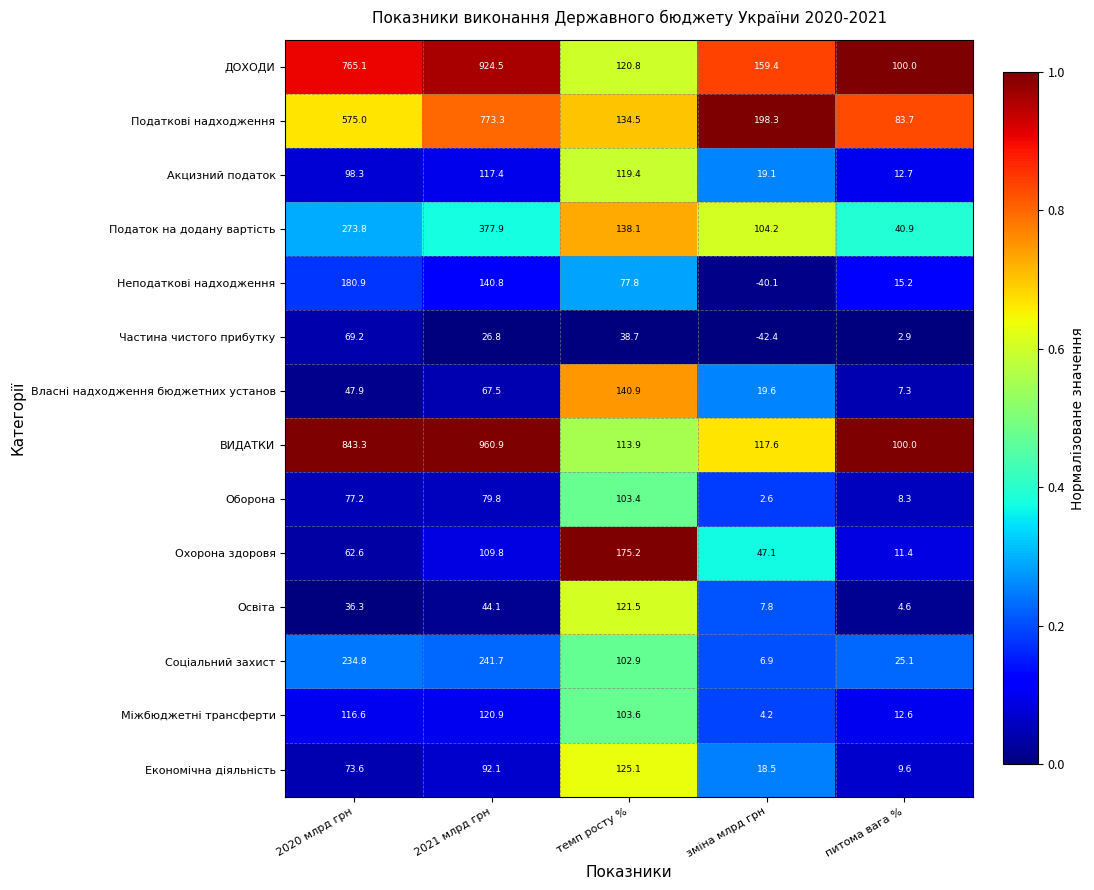

What is the difference between the Міжбюджетні трансферти values at 2020 млрд грн and 2021 млрд грн?

4.3